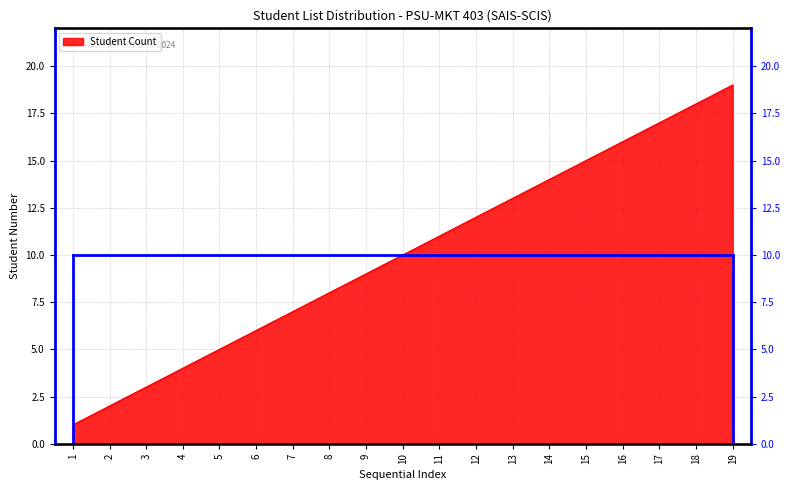

The chart shows a value of 12 at 12. True or false?

True